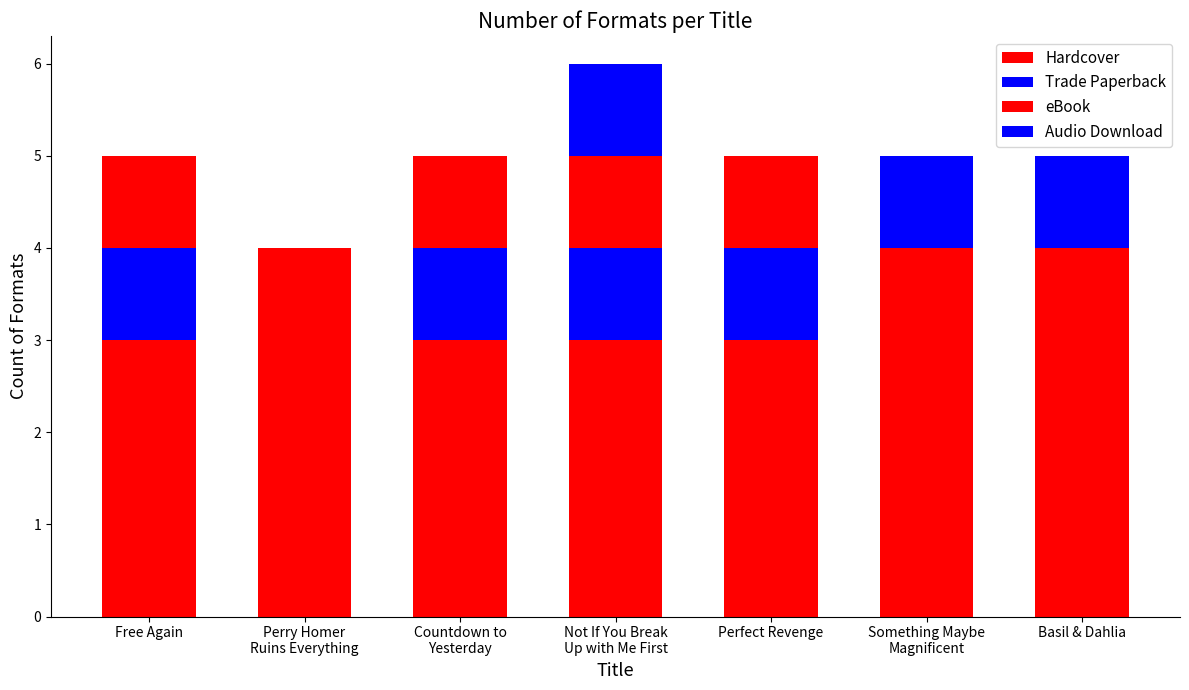

Which series changed the most between Perfect Revenge and Basil & Dahlia?

Trade Paperback